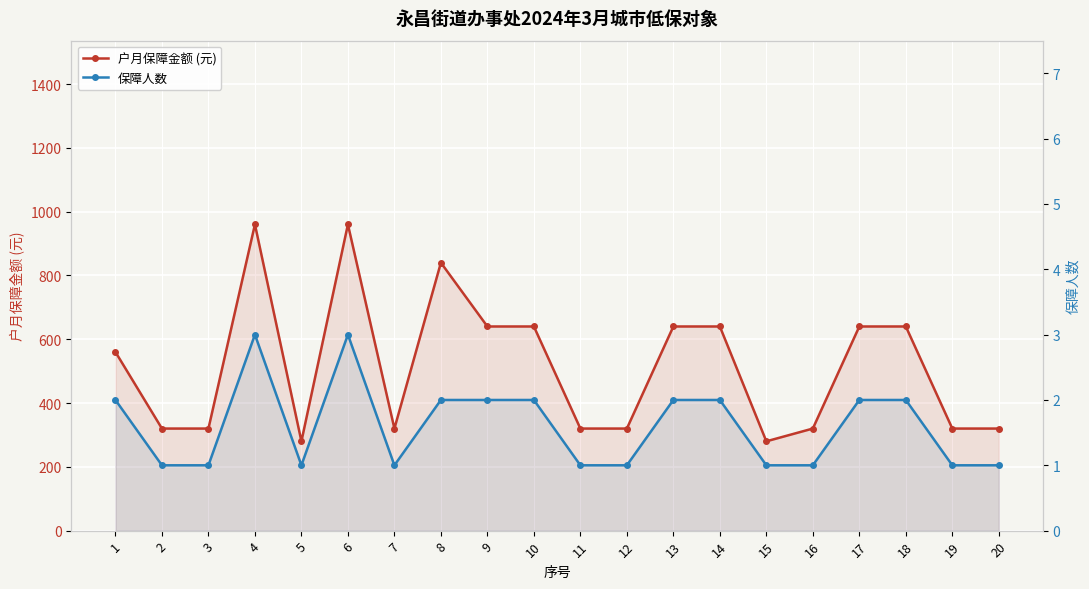

What is the difference between the second highest and minimum values in the 户月保障金额 (元) series?

680